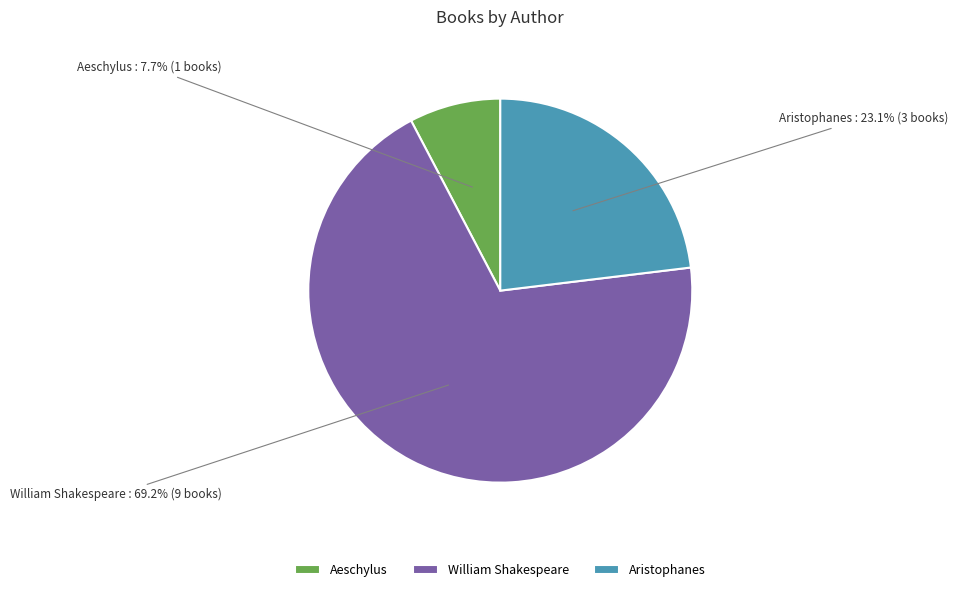

Which has a higher value, Aristophanes or Aeschylus?

Aristophanes